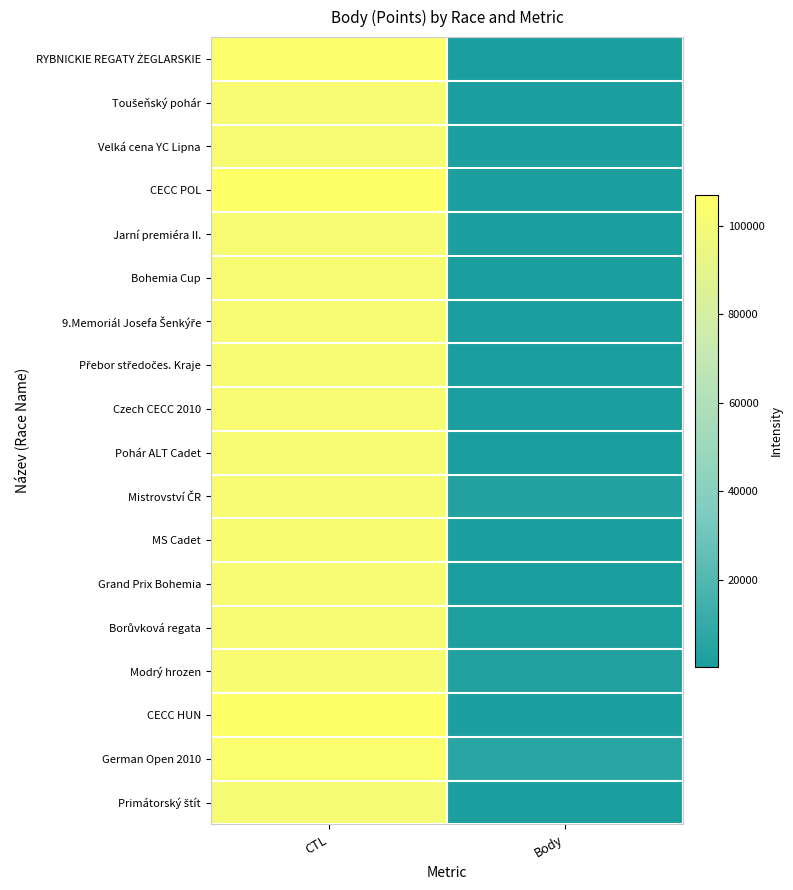

Between CTL and Body, which is larger?

CTL